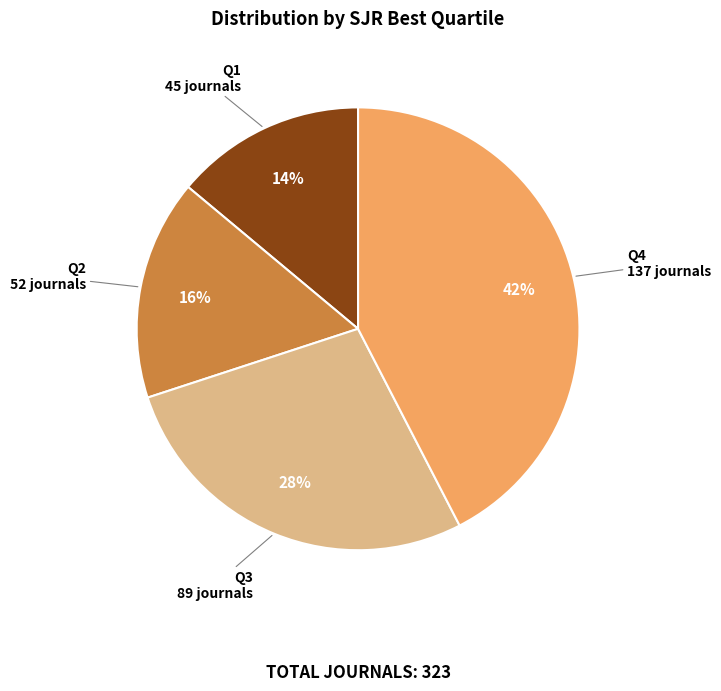

Is it true that Q3 is 28% of the pie?

True